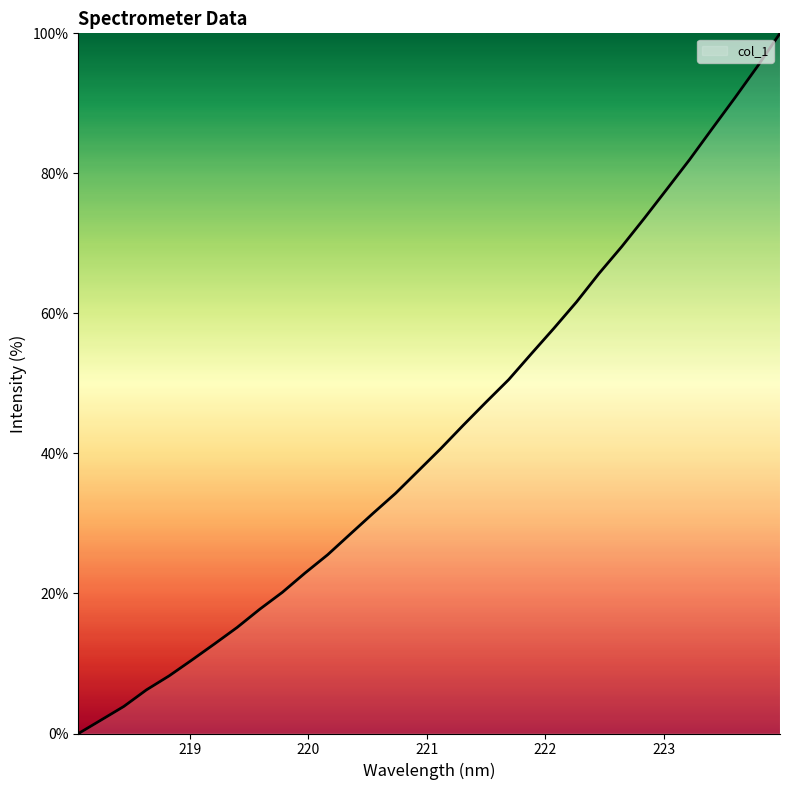

What is the difference between the maximum and minimum values?

100.0